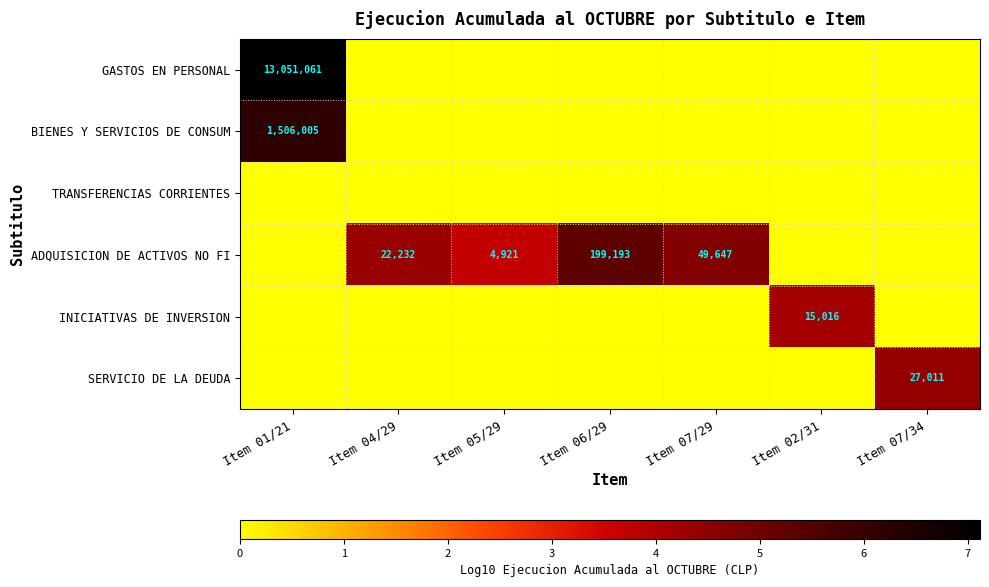

True or false: GASTOS EN PERSONAL has a value of 4282977 at Item 01/21.

False